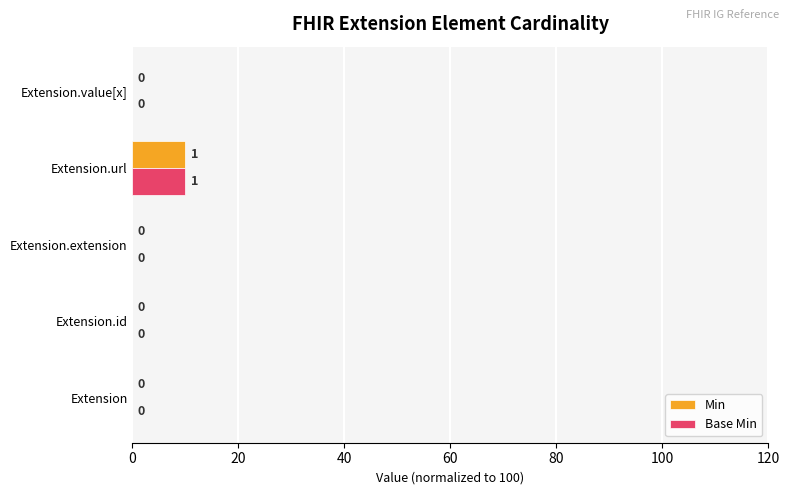

How many values in the Min series exceed 0?

1